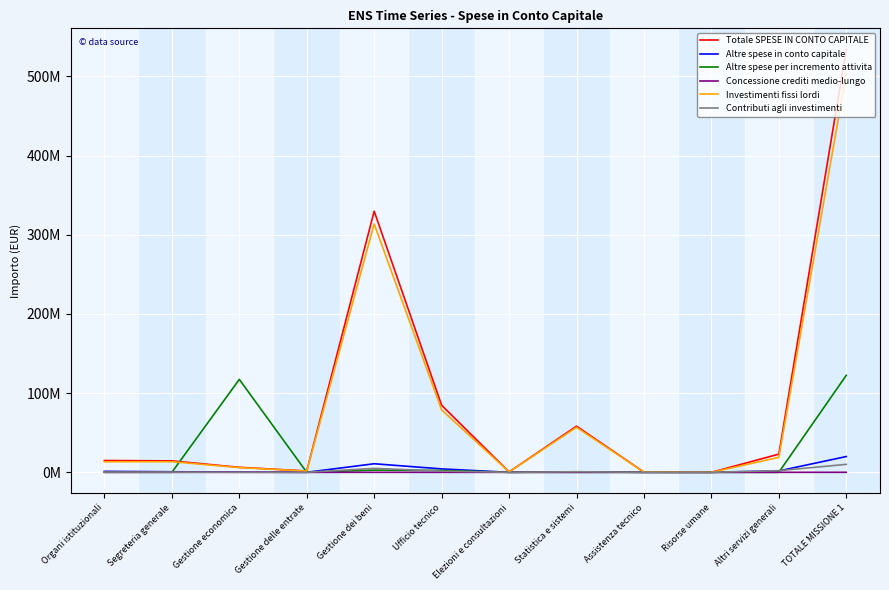

Does the chart have visible grid lines?

Yes